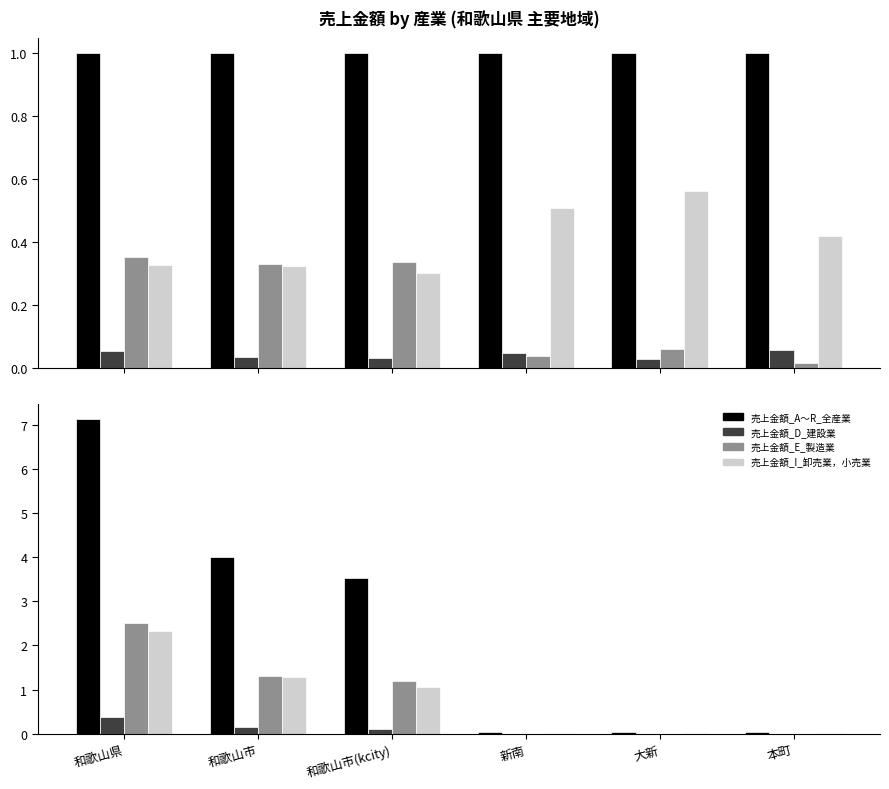

Rank the series at 和歌山県 from highest to lowest value.

売上金額_A～R_全産業, 売上金額_E_製造業, 売上金額_I_卸売業，小売業, 売上金額_D_建設業